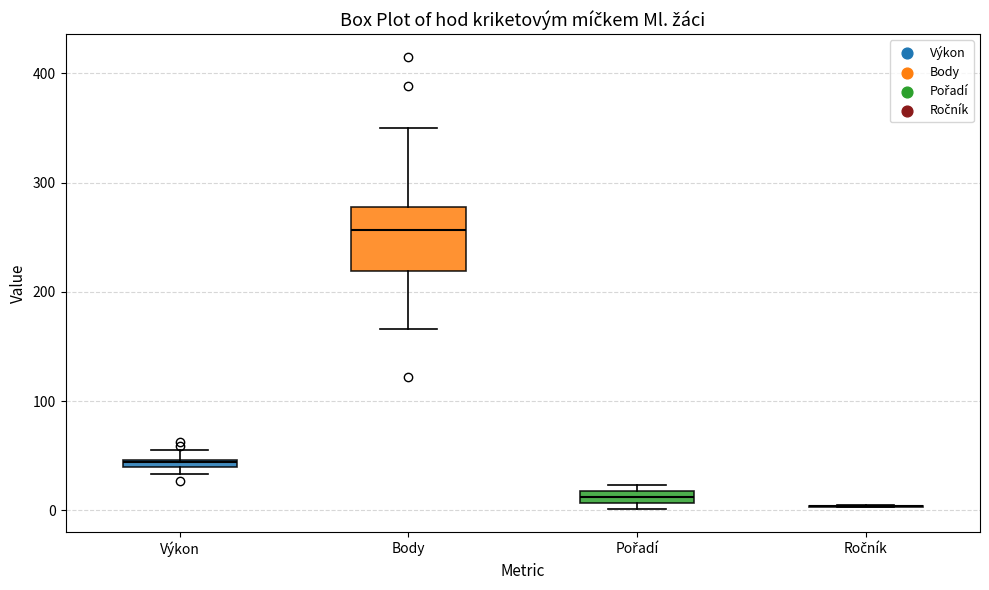

Which box is the tallest, from its lower edge to its upper edge?

Body